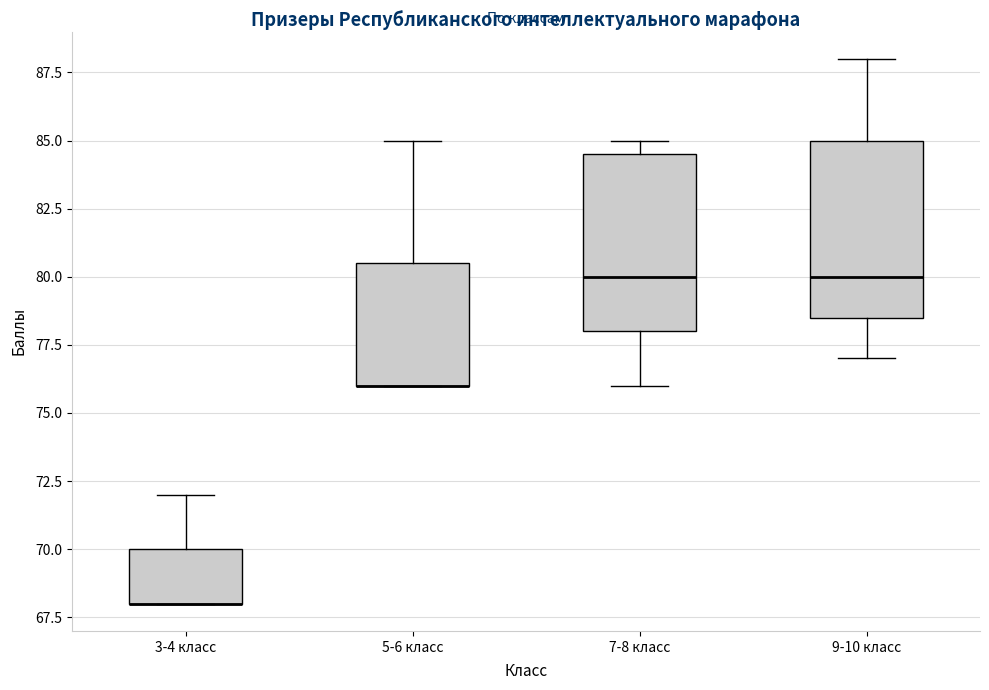

Reading left to right, transcribe this box plot: for each box, give where its median line is, the range the box spans, and where its two whiskers end, as read against the y-axis. The values are not printed on the chart, so give them approximately, as read against the axis.

3-4 класс: median 68.0 (drawn on the box's lower edge), box 68.0 to 70.0, whiskers 68.0 to 72.0
5-6 класс: median 76.0 (drawn on the box's lower edge), box 76.0 to 80.5, whiskers 76.0 to 85.0
7-8 класс: median 80.0, box 78.0 to 84.5, whiskers 76.0 to 85.0
9-10 класс: median 80.0, box 78.5 to 85.0, whiskers 77.0 to 88.0